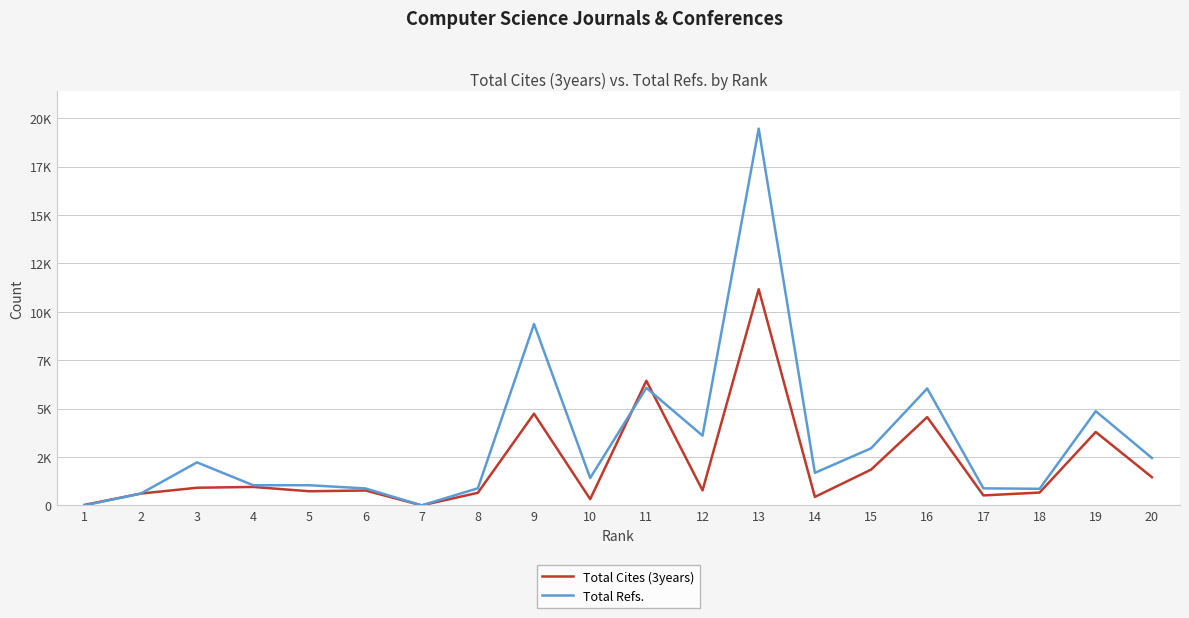

After their last crossing, which series has the higher values: Total Refs. or Total Cites (3years)?

Total Refs.